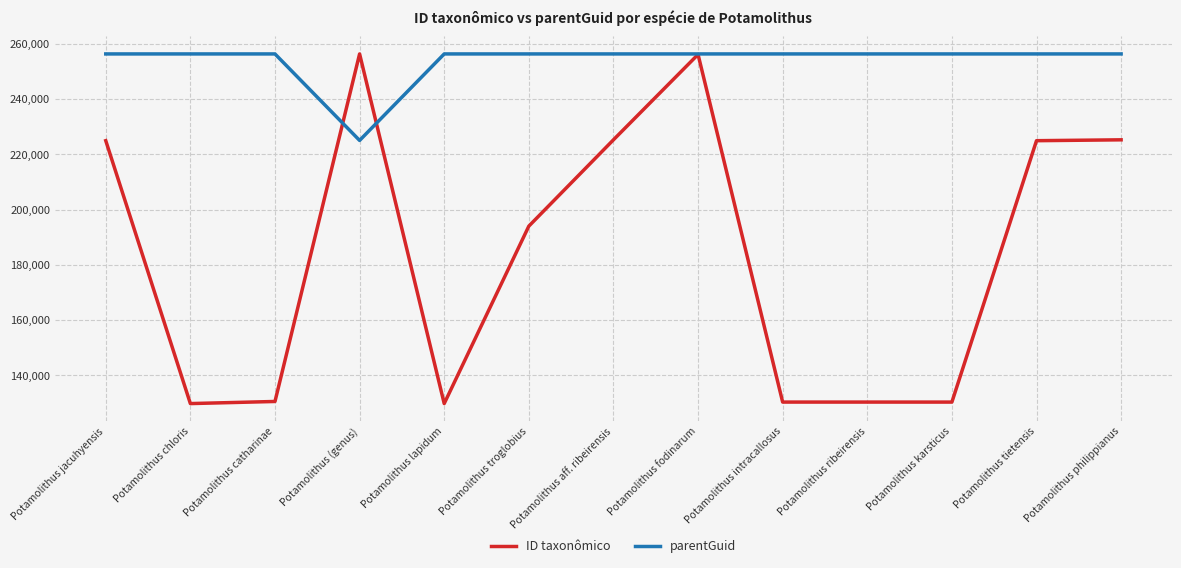

Rank the series at Potamolithus catharinae from lowest to highest value.

ID taxonômico, parentGuid